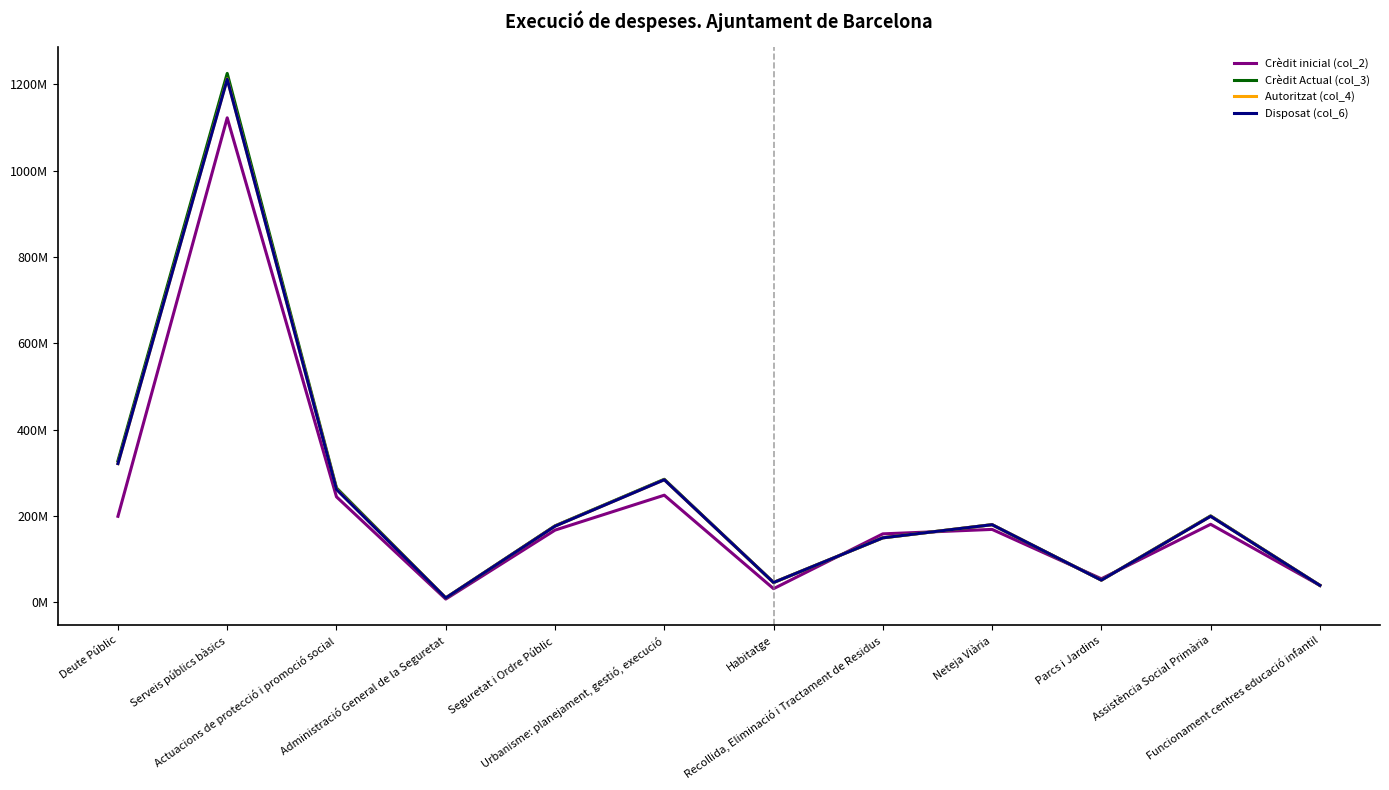

Is this an area chart (filled region under the line)?

No